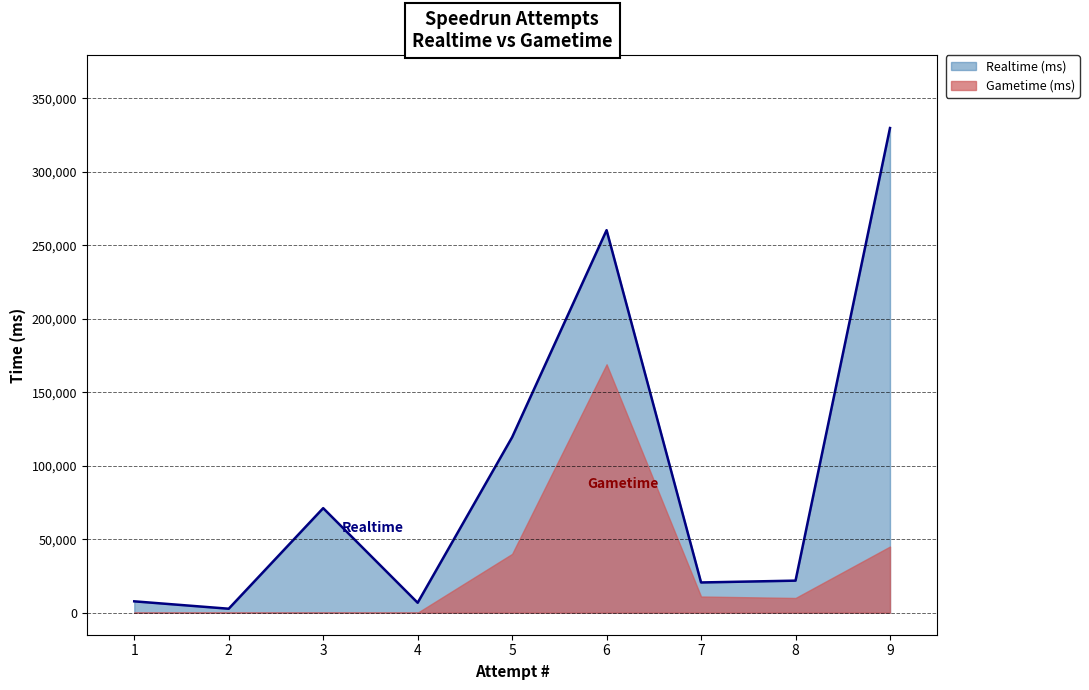

Which has a higher value, 9 or 7?

9